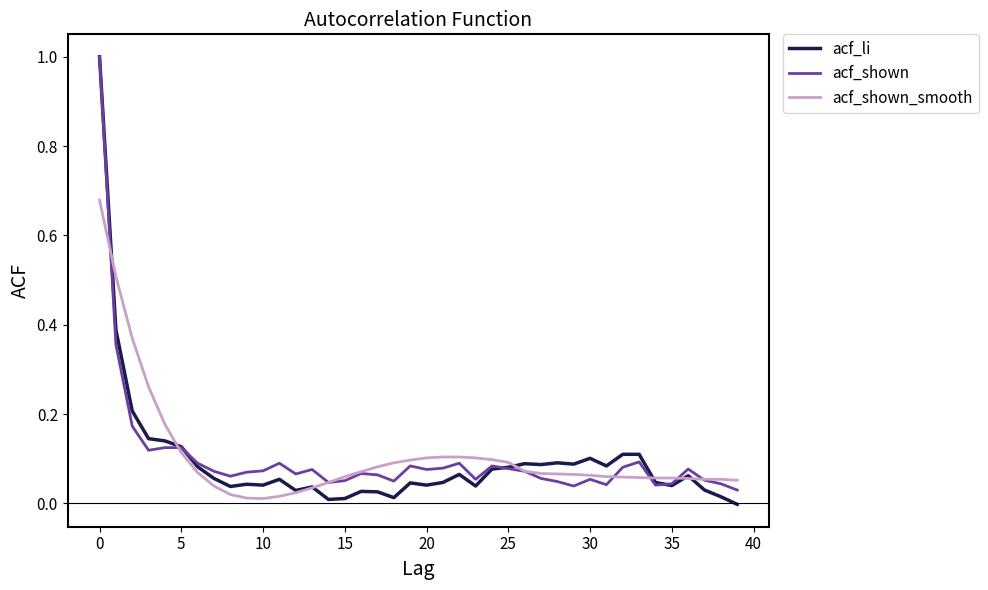

What is the maximum value for acf_shown?

1.0